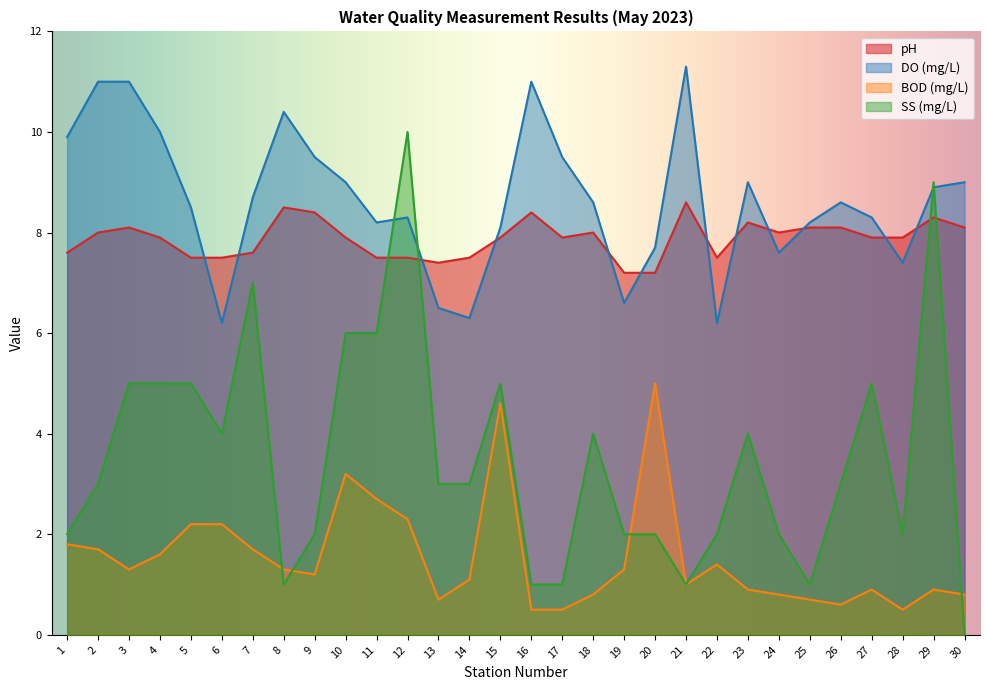

What is the difference between the highest and lowest values at 19?

5.9